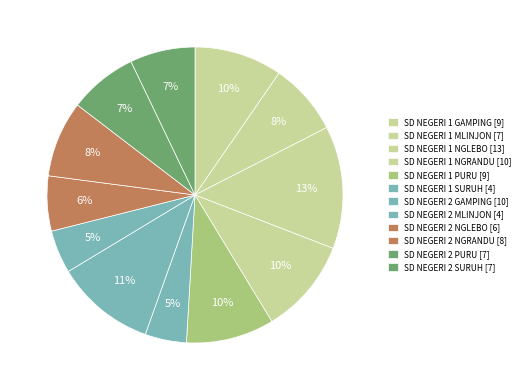

How many slices are in this pie chart?

12